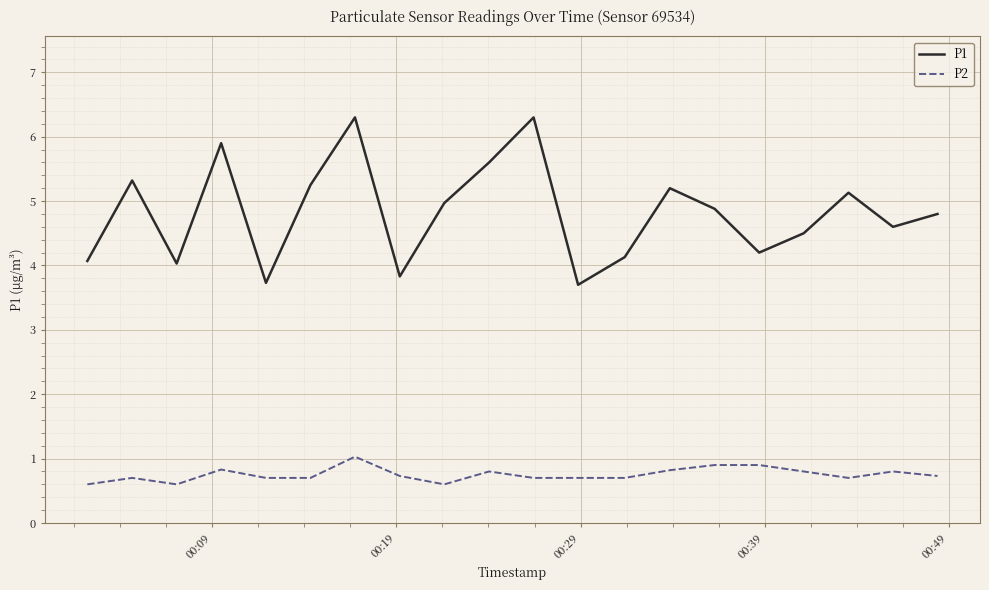

What is the sum of all P1 values?

96.4